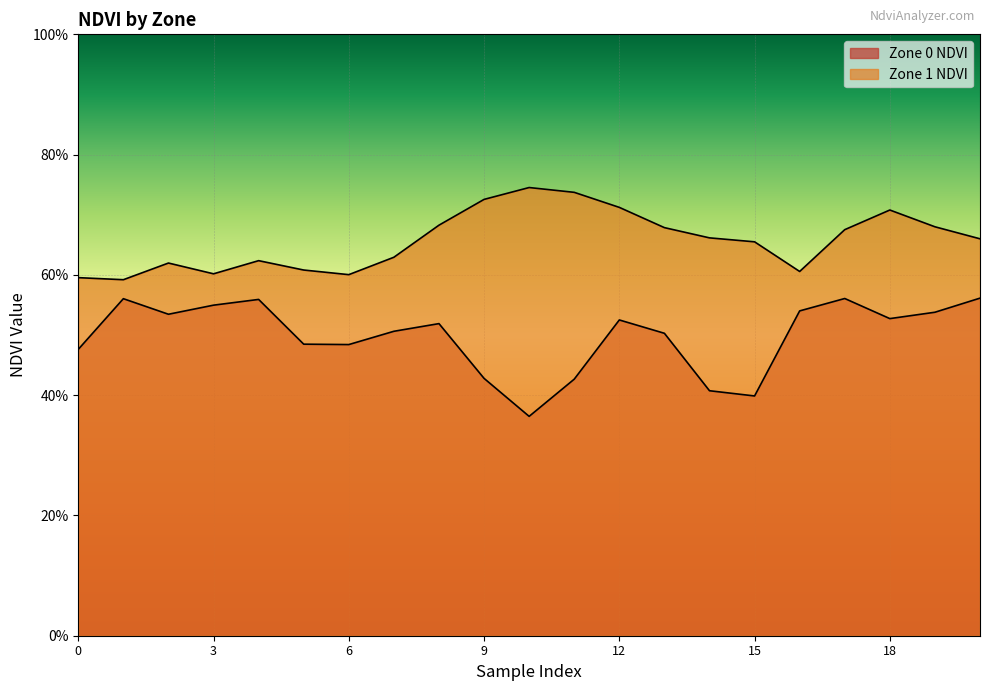

At 12, list the series in order from smallest to largest.

Zone 0 NDVI, Zone 1 NDVI